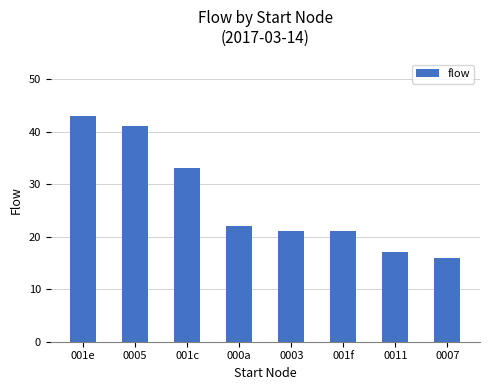

At which category does the chart reach its minimum across all series?

0007